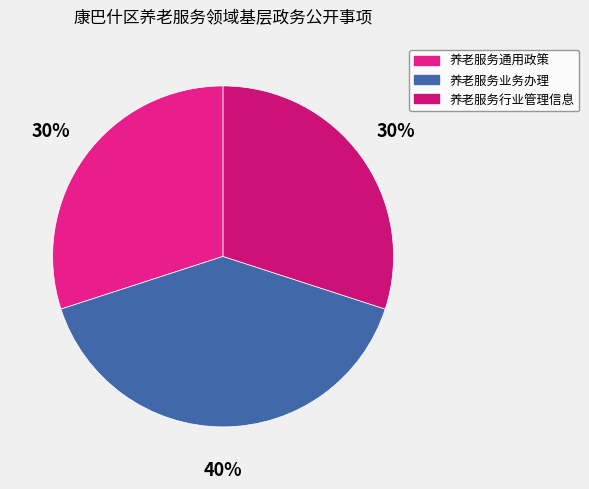

What is the largest slice in the pie chart?

养老服务业务办理